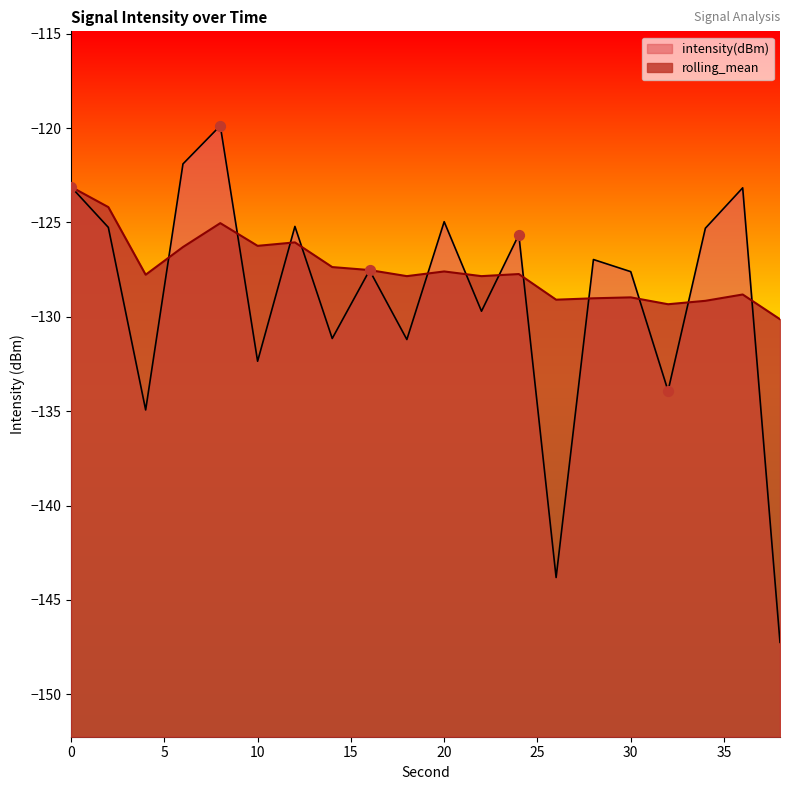

What are all the series names shown in the legend?

intensity(dBm), rolling_mean